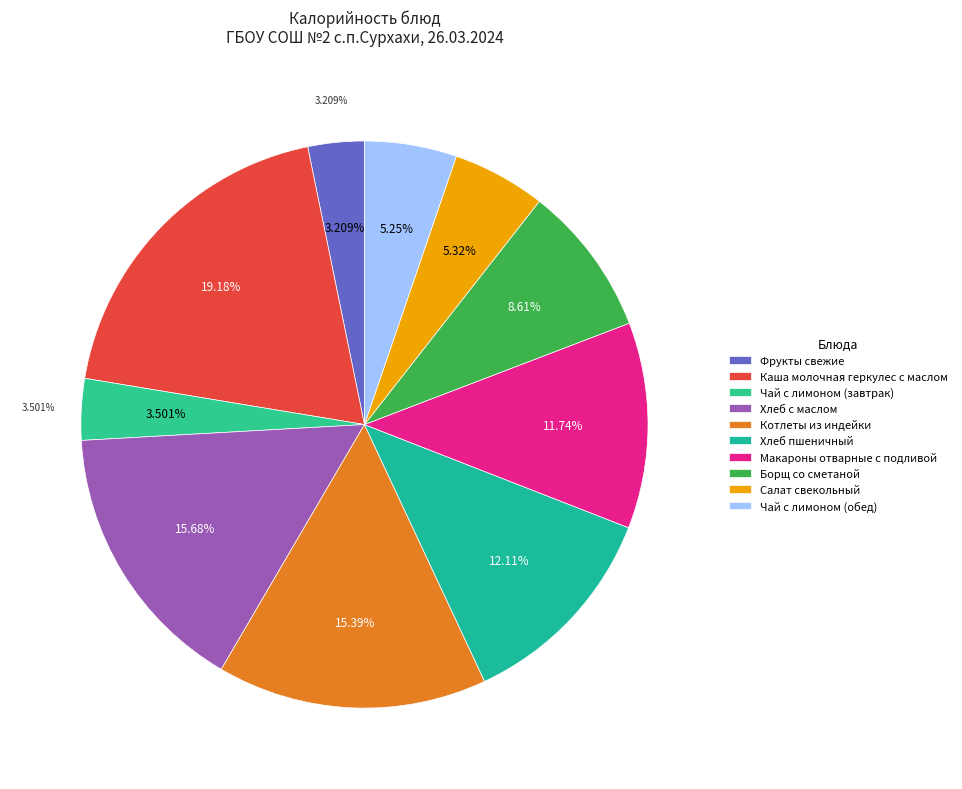

Does any single category account for the majority?

No